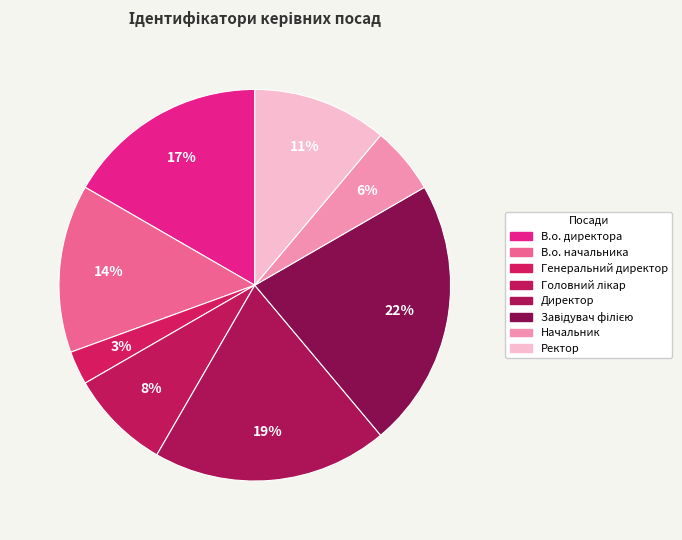

What is the ratio of the value at Ректор to the value at В.о. начальника?

0.8